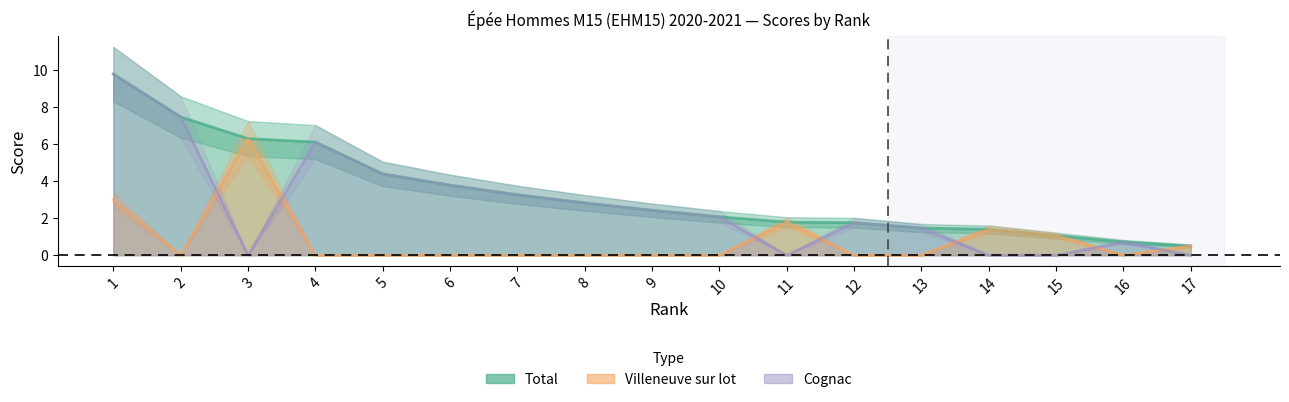

True or false: Total has a value of 4.4 at 5.

True